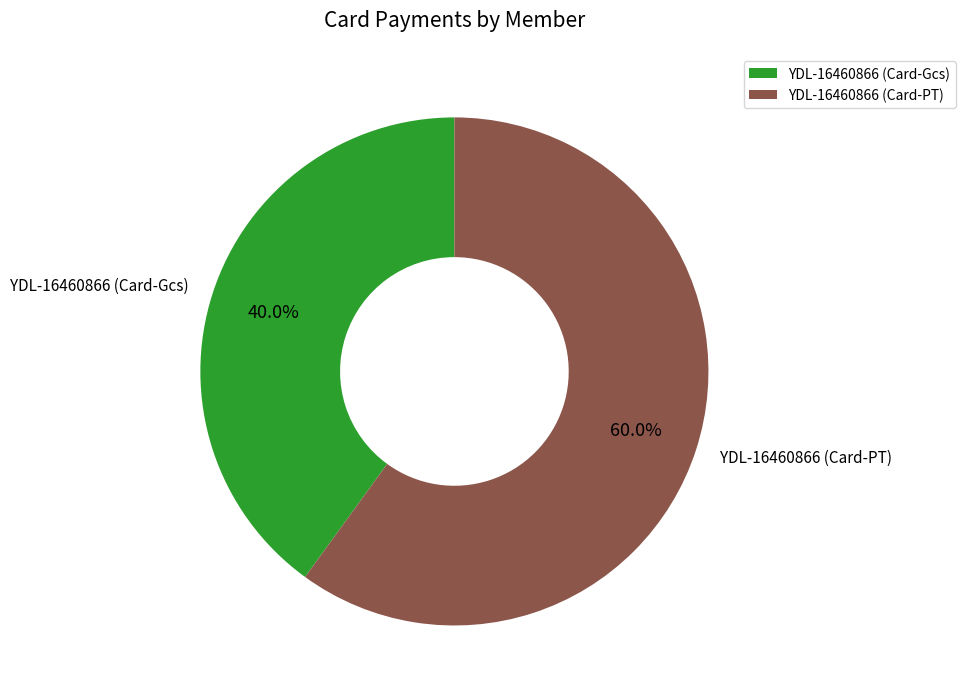

Approximately how many times larger is the value at YDL-16460866 (Card-PT) compared to YDL-16460866 (Card-Gcs)?

1.5